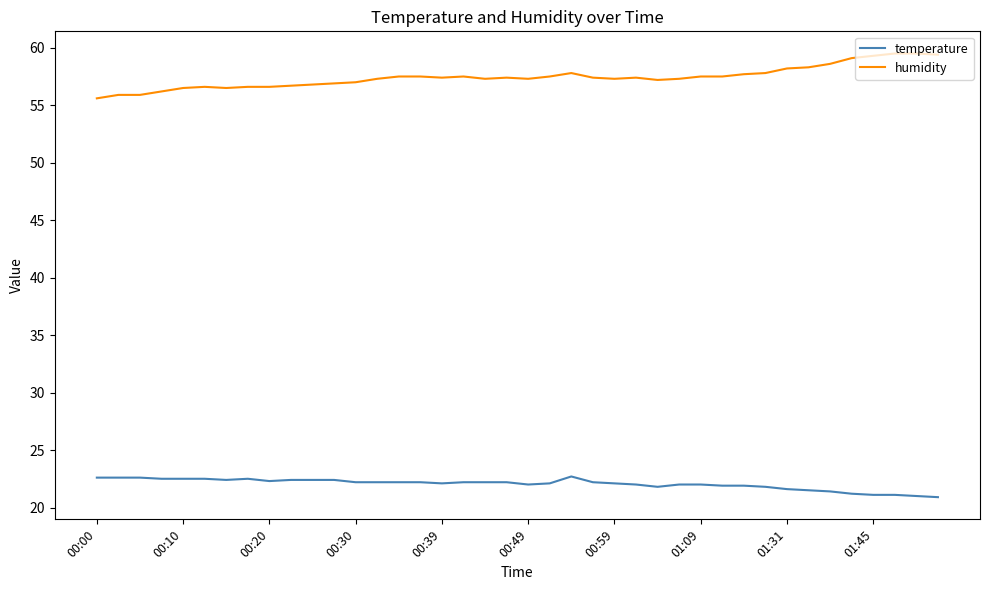

True or false: humidity and temperature cross at least once.

False